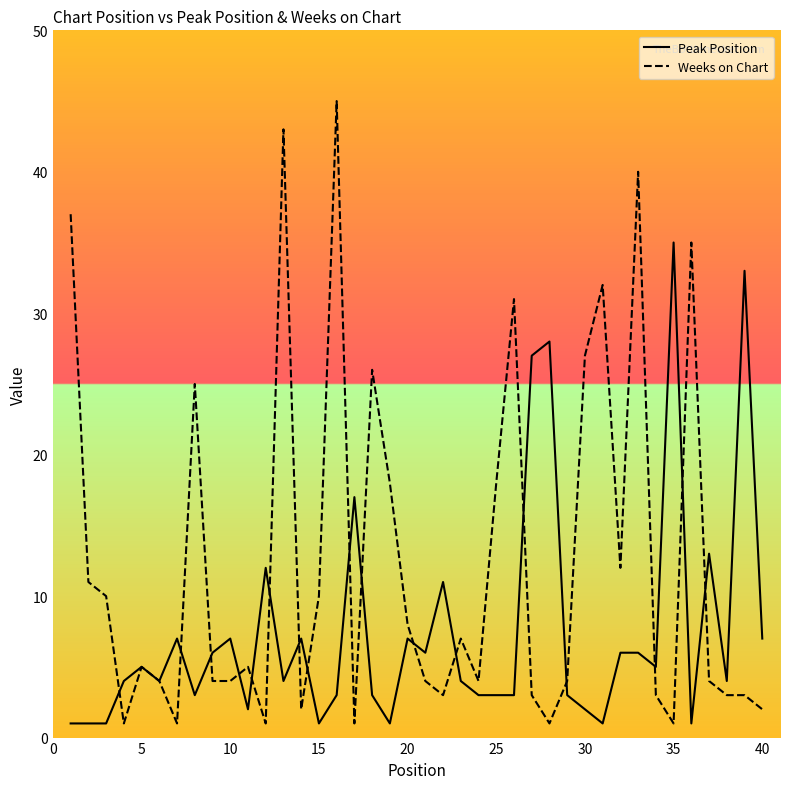

Which series has the widest spread of values?

Weeks on Chart